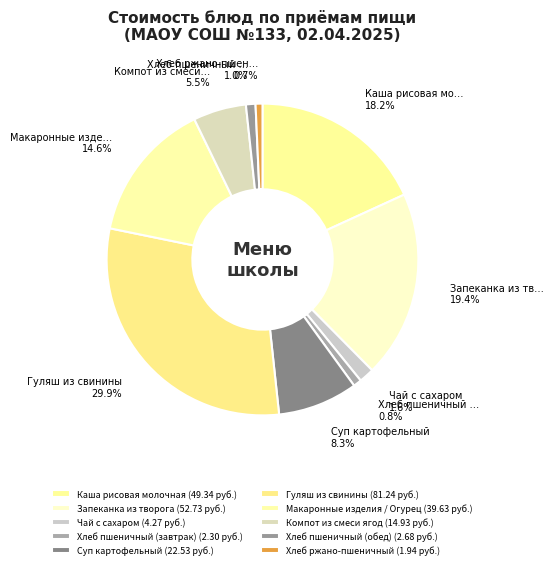

Count the number of slices in the pie.

10